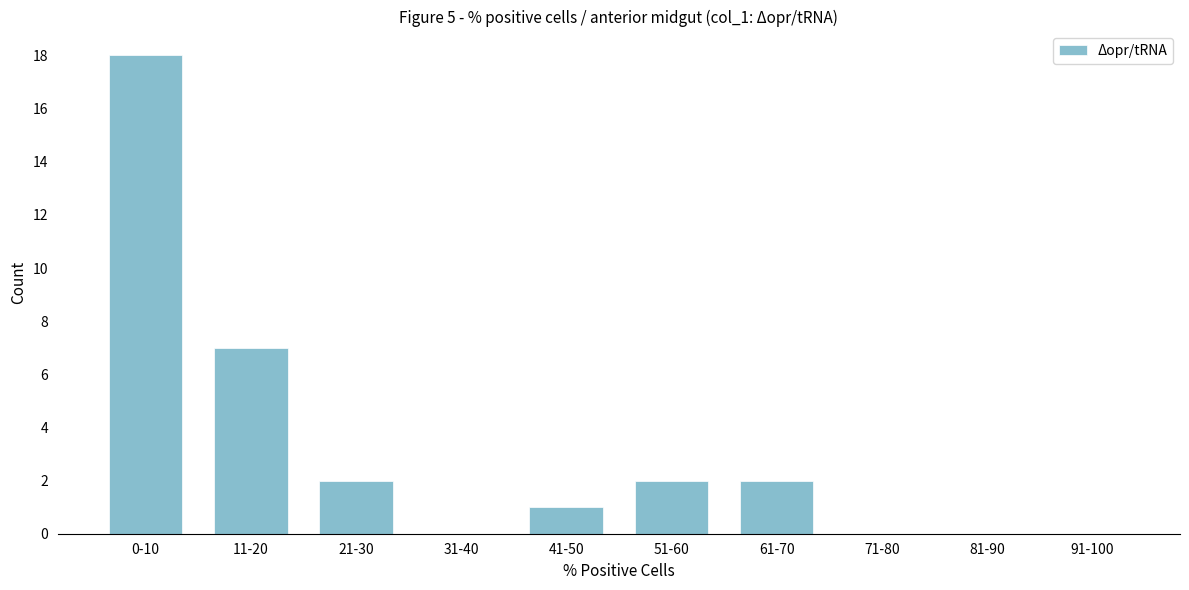

Reading left to right, extract all data points from this chart.

0-10=18	11-20=7	21-30=2	31-40=0	41-50=1	51-60=2	61-70=2	71-80=0	81-90=0	91-100=0